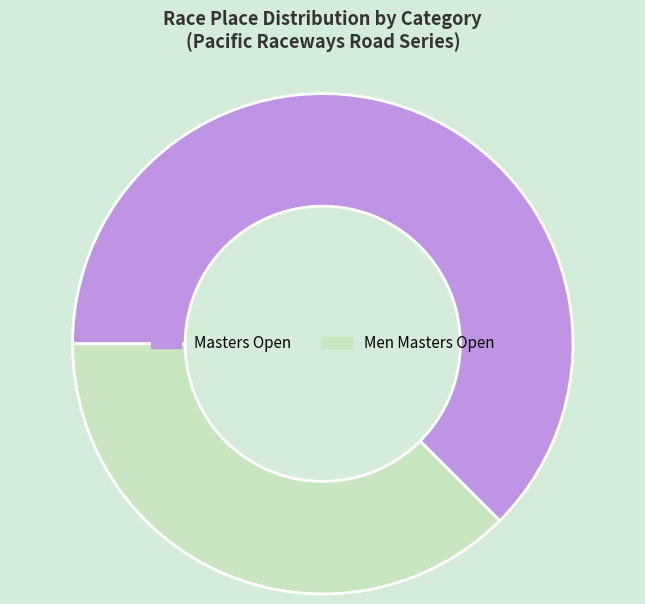

Is the sum of Men Masters Open and Masters Open greater than half?

Yes